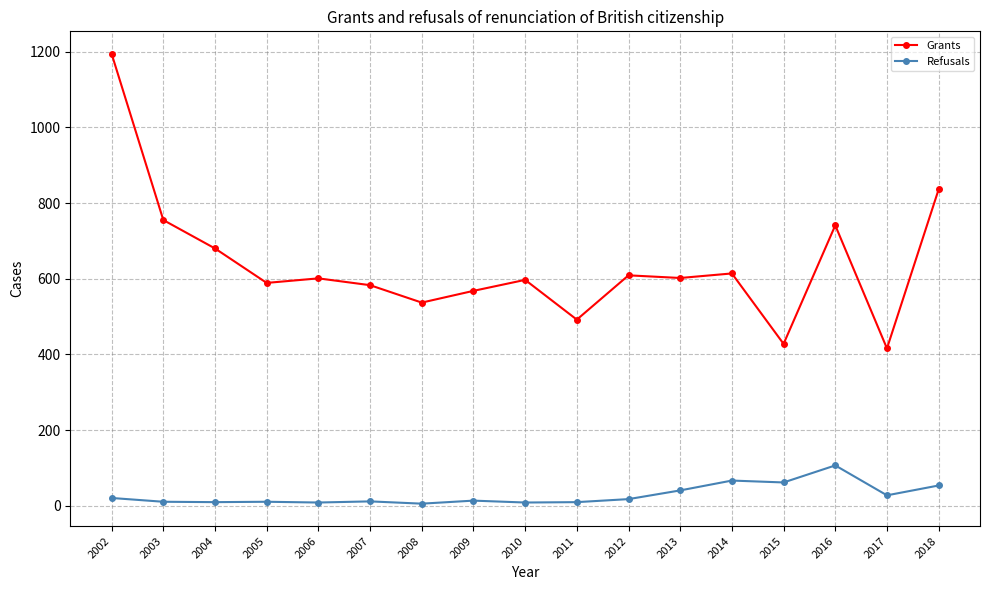

Rank the series by their average value, from lowest to highest.

Refusals, Grants